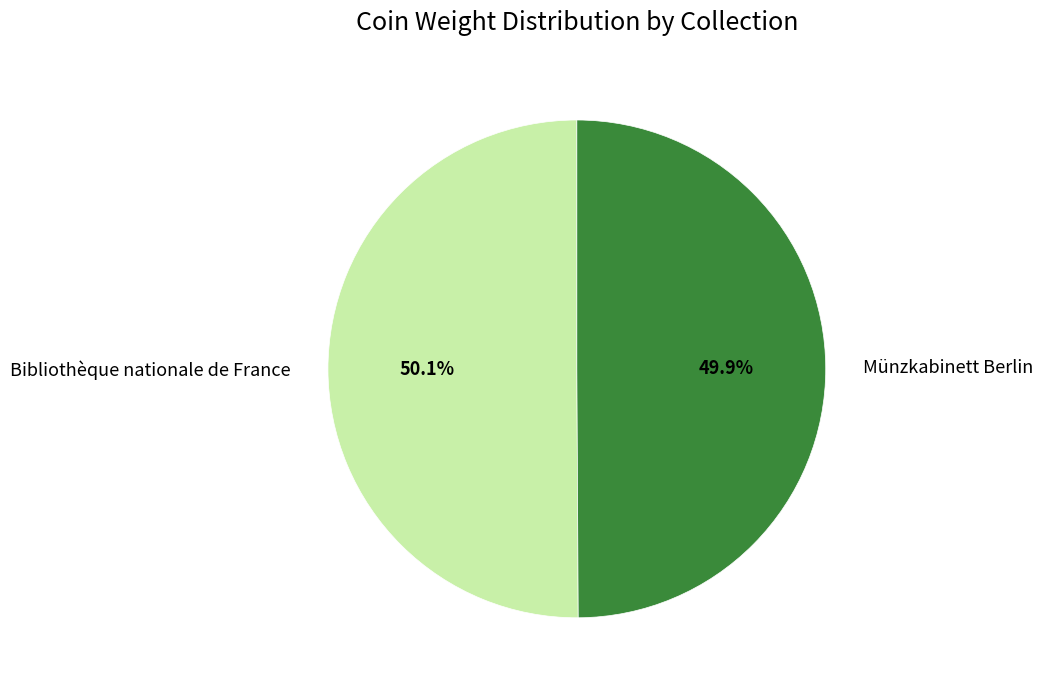

Is there a majority slice in this chart?

Yes